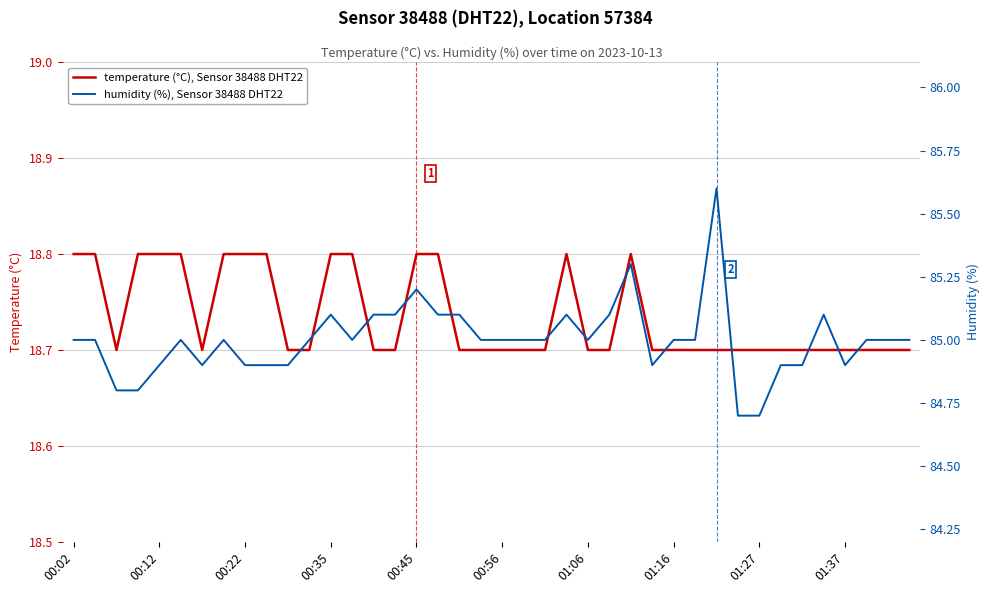

Reading left to right, list all the values displayed in this chart.

temperature (°C), Sensor 38488 DHT22: 18.8	18.8	18.7	18.8	18.8	18.8	18.7	18.8	18.8	18.8	18.7	18.7	18.8	18.8	18.7	18.7	18.8	18.8	18.7	18.7	18.7	18.7	18.7	18.8	18.7	18.7	18.8	18.7	18.7	18.7	18.7	18.7	18.7	18.7	18.7	18.7	18.7	18.7	18.7	18.7
humidity (%), Sensor 38488 DHT22: 85.0	85.0	84.8	84.8	84.9	85.0	84.9	85.0	84.9	84.9	84.9	85.0	85.1	85.0	85.1	85.1	85.2	85.1	85.1	85.0	85.0	85.0	85.0	85.1	85.0	85.1	85.3	84.9	85.0	85.0	85.6	84.7	84.7	84.9	84.9	85.1	84.9	85.0	85.0	85.0